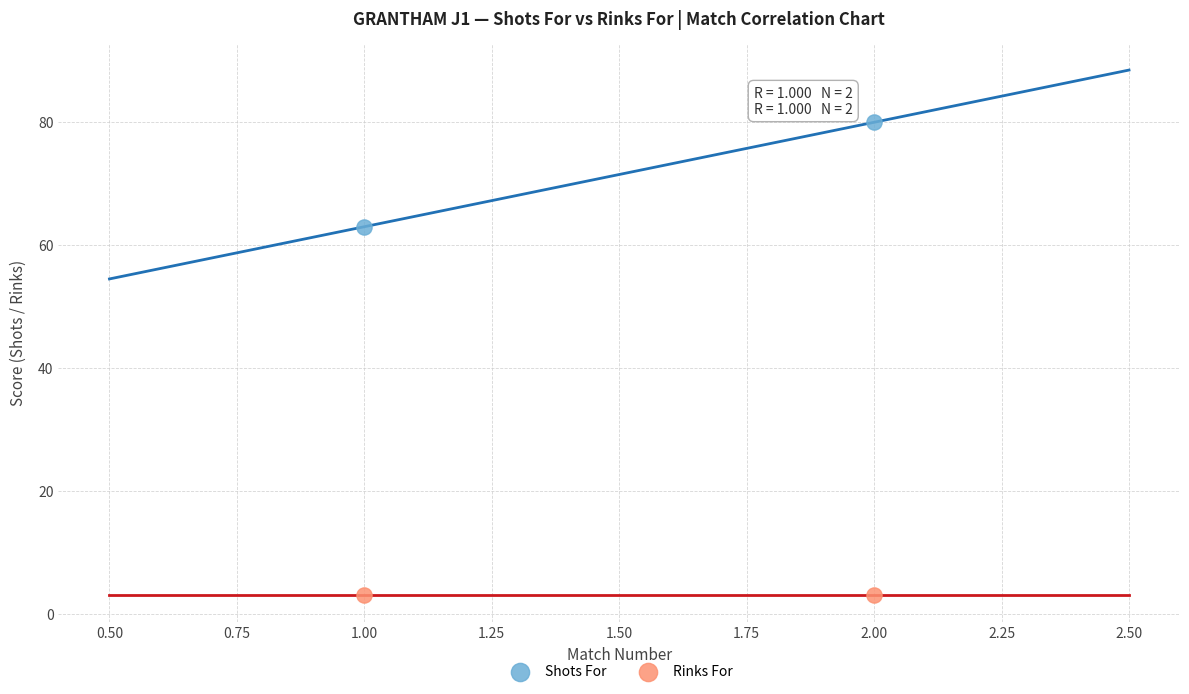

In the Shots For series, what Y value is closest to 71?

63